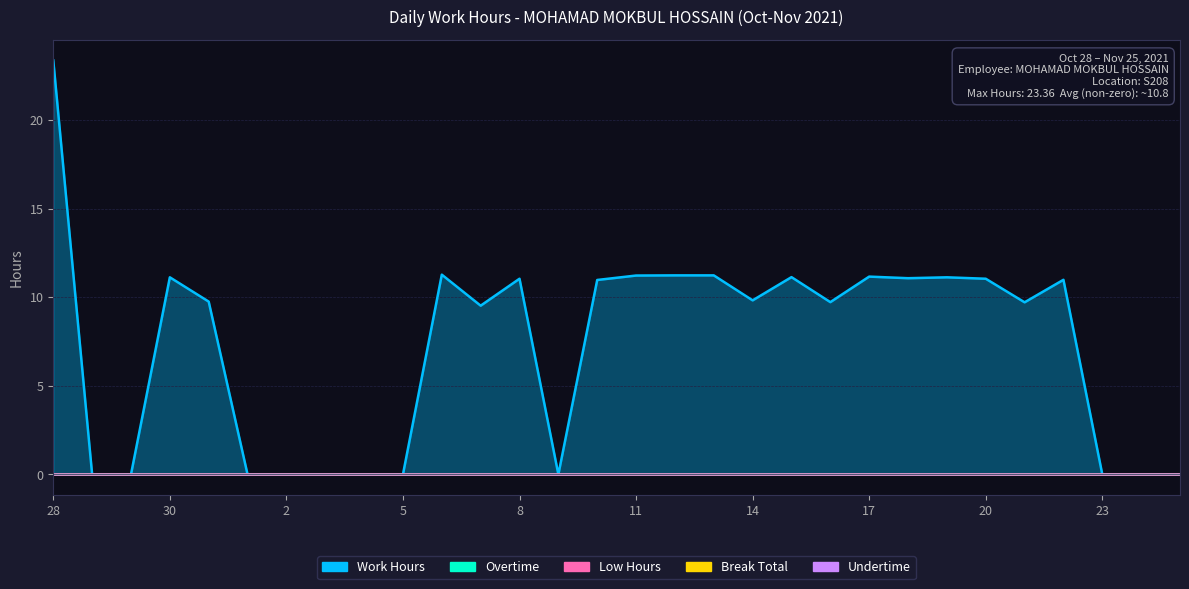

True or false: Low Hours and Undertime intersect in this chart.

False